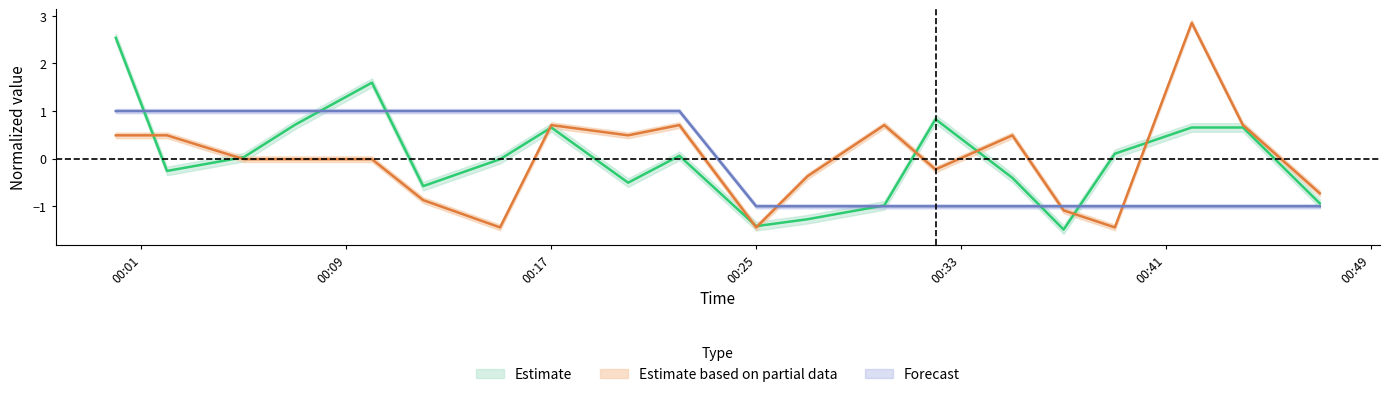

Reading left to right, list all the values displayed in this chart.

SDS_P1: 2.5	-0.3	0.0	0.7	1.6	-0.6	-0.0	0.7	-0.5	0.1	-1.4	-1.3	-1.0	0.8	-0.4	-1.5	0.1	0.7	0.7	-0.9
SDS_P2: 0.5	0.5	-0.0	-0.0	-0.0	-0.9	-1.4	0.7	0.5	0.7	-1.4	-0.4	0.7	-0.2	0.5	-1.1	-1.4	2.9	0.7	-0.7
Temp: 1.0	1.0	1.0	1.0	1.0	1.0	1.0	1.0	1.0	1.0	-1.0	-1.0	-1.0	-1.0	-1.0	-1.0	-1.0	-1.0	-1.0	-1.0